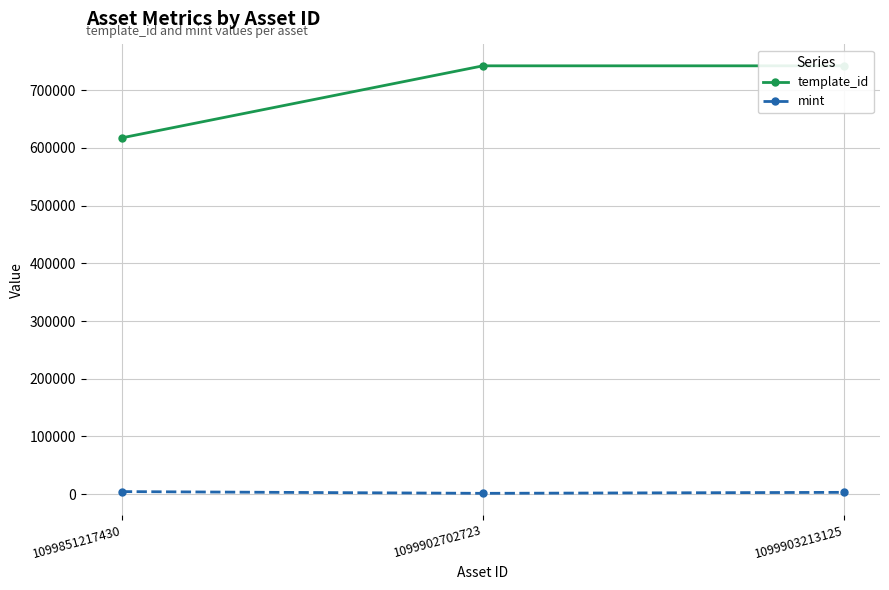

Reading right to left, transcribe all the data shown in this chart.

template_id: 1099903213125=742319	1099902702723=742308	1099851217430=617504
mint: 1099903213125=3113	1099902702723=1395	1099851217430=4403